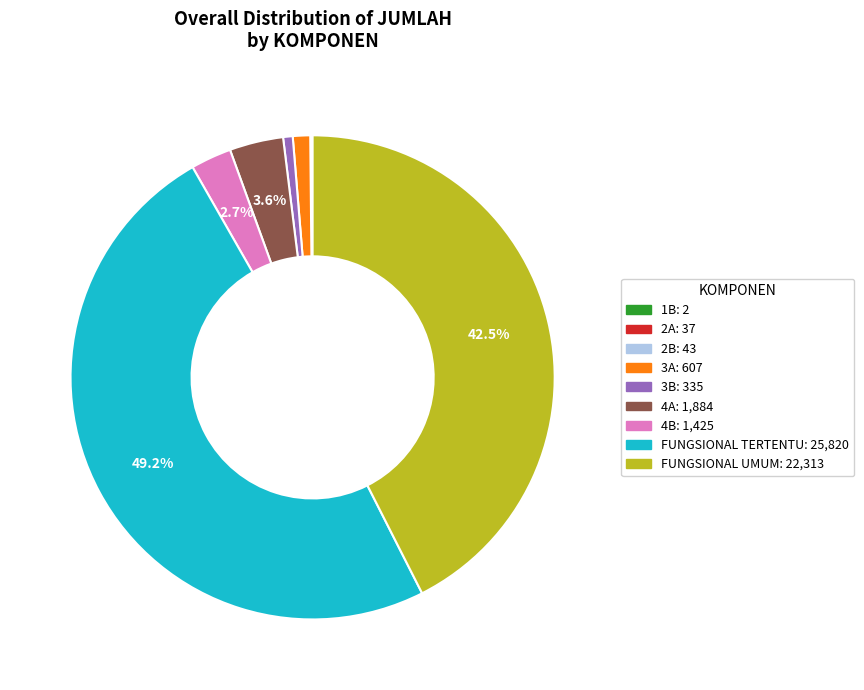

Is 3A the majority of the pie?

No